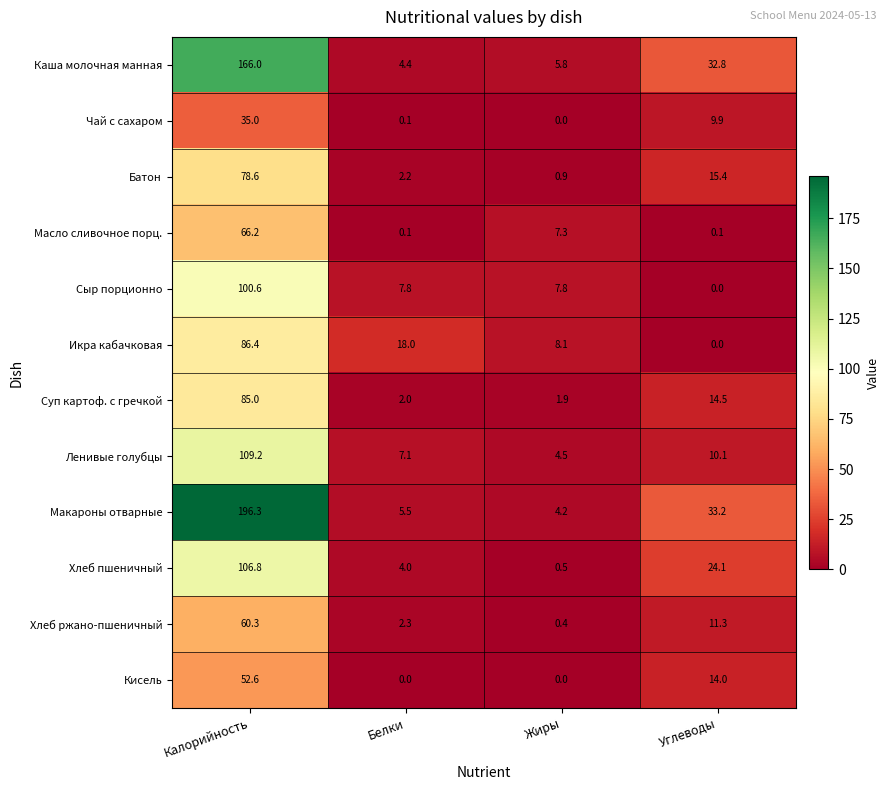

Which series has the widest spread of values?

Макароны отварные